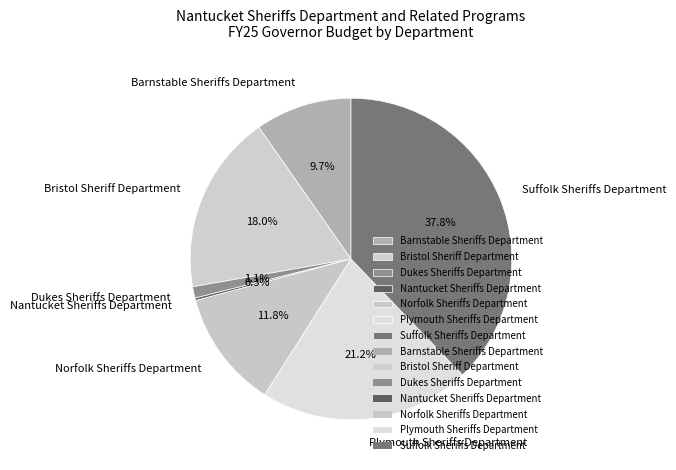

Combined, do Plymouth Sheriffs Department and Bristol Sheriff Department account for over 50%?

No